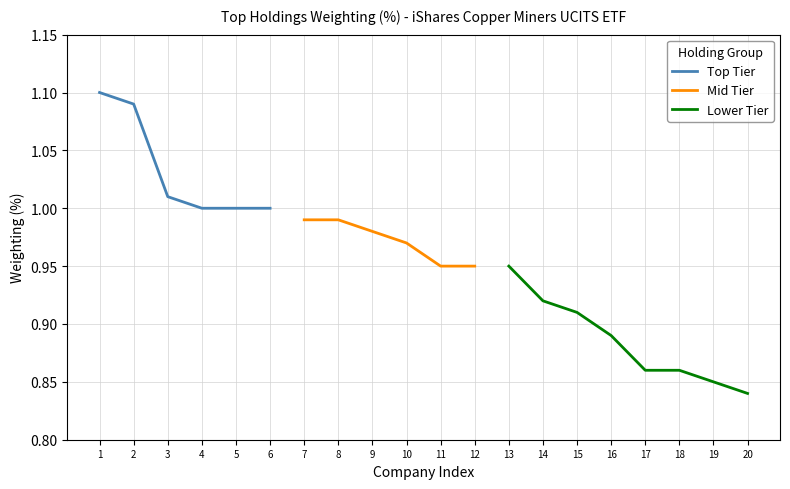

Is it true that Top Tier equals 0.4 at 4?

False